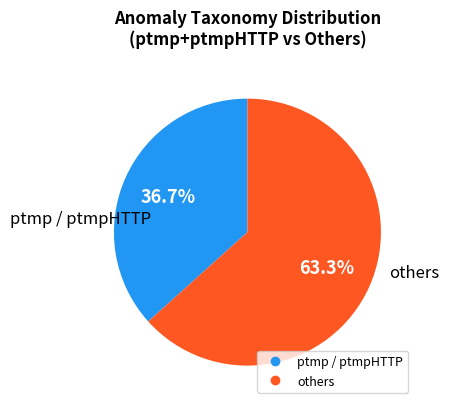

Is there a majority slice in this chart?

Yes